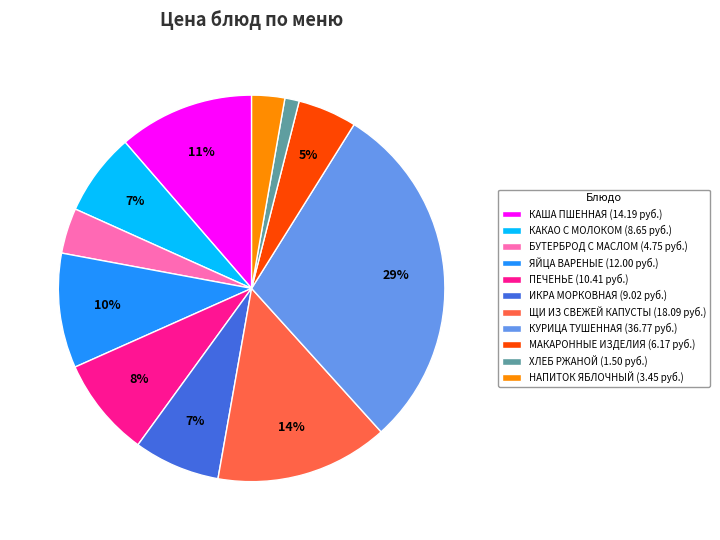

Is the sum of КАША ПШЕННАЯ (14.19 руб.) and ИКРА МОРКОВНАЯ (9.02 руб.) greater than half?

No